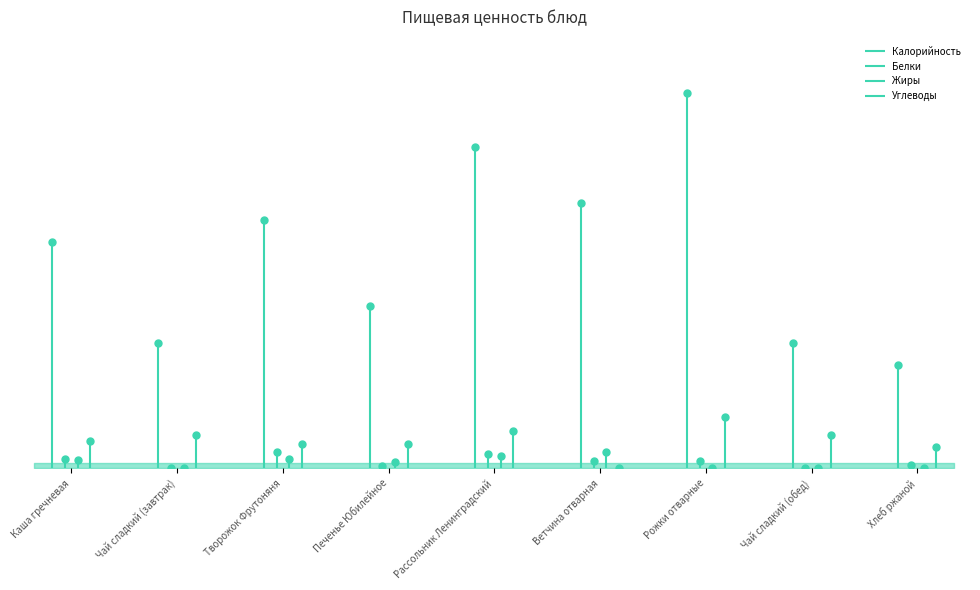

How many interior local peaks does the Углеводы series have?

3